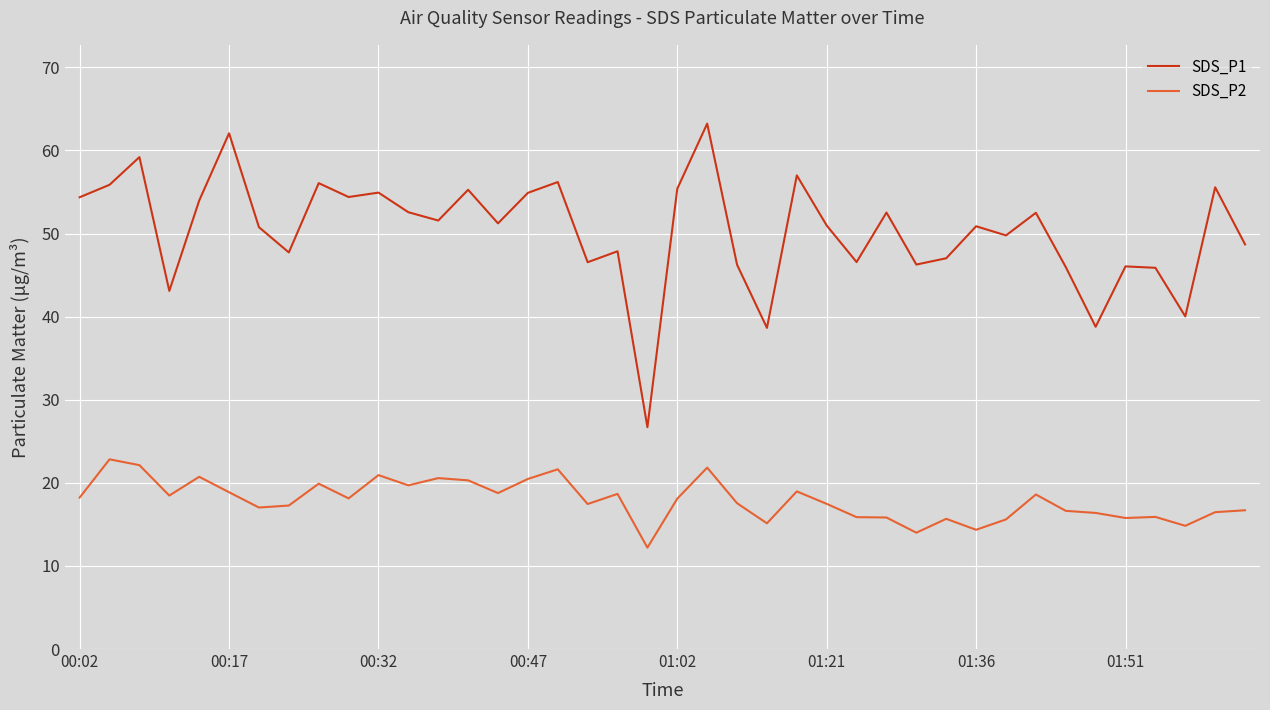

Does the chart display data point markers on the line(s)?

No